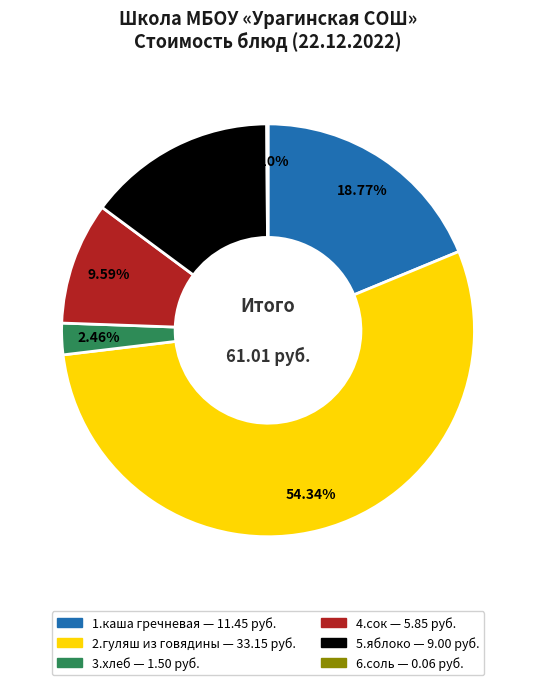

Do 1.каша гречневая and 5.яблоко together represent more than half of the pie?

No